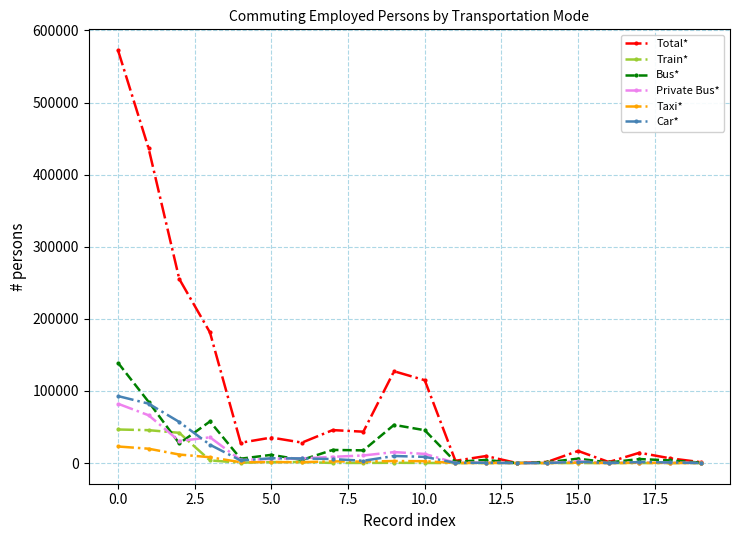

Which series has the largest total across all categories?

Total*